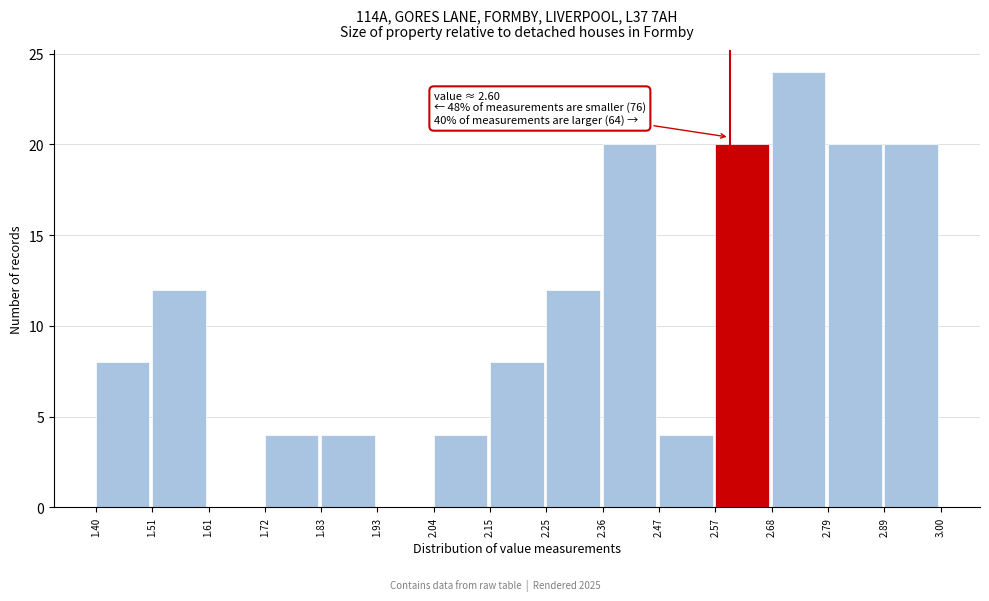

Which range on the x-axis has the tallest bar?

2.68 to 2.79